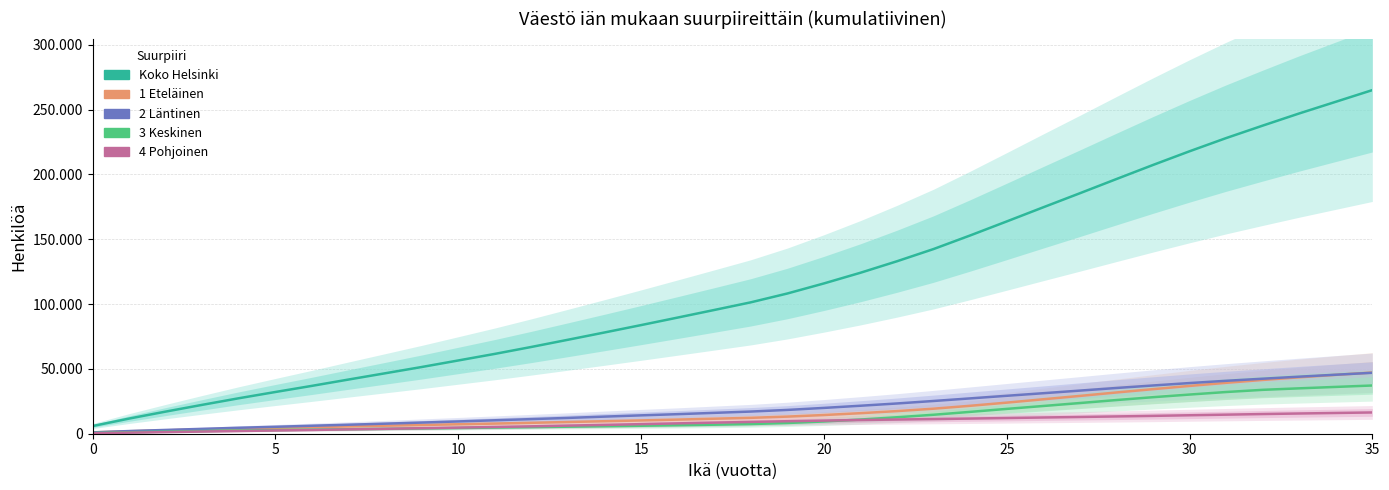

What is the label of the 17th point from the right?

19